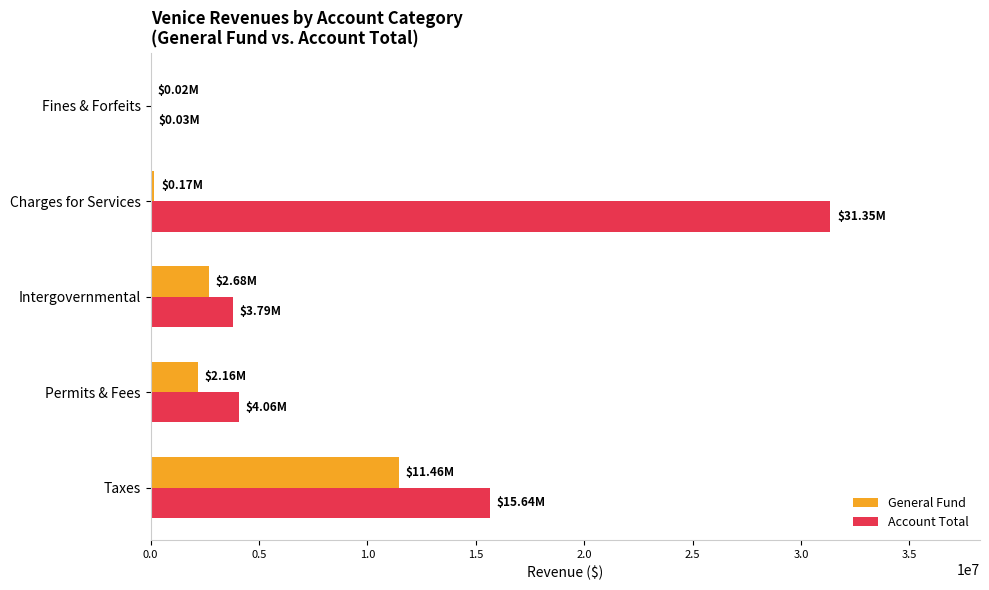

What is the total value across all series at Taxes?

27092693